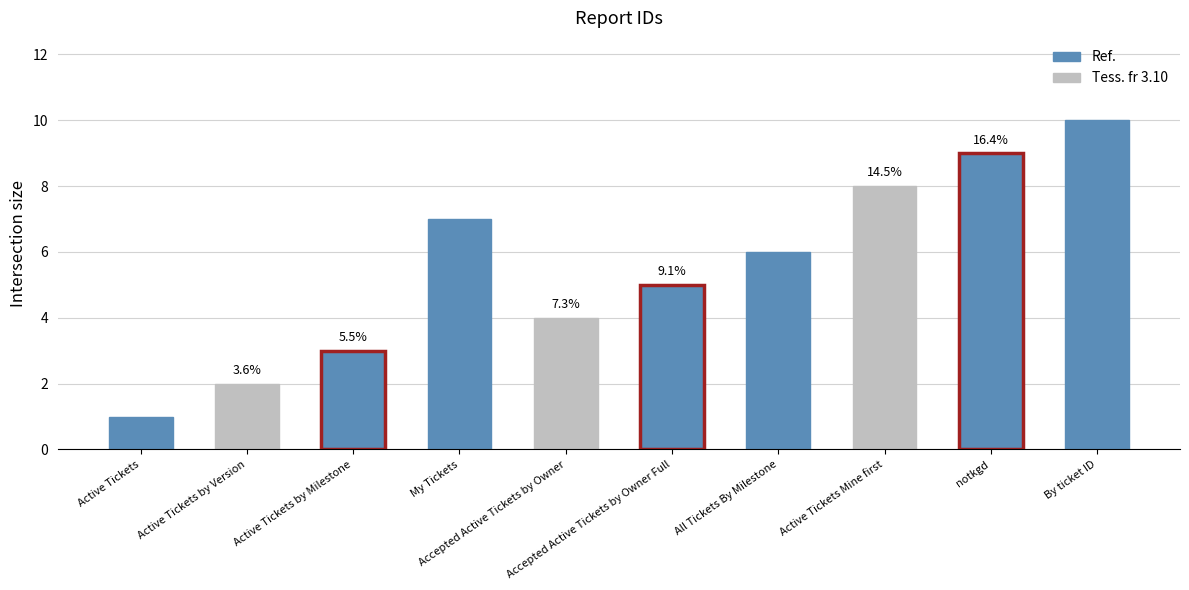

List the labels in order of value, largest first.

By ticket ID, notkgd, Active Tickets Mine first, My Tickets, All Tickets By Milestone, Accepted Active Tickets by Owner Full, Accepted Active Tickets by Owner, Active Tickets by Milestone, Active Tickets by Version, Active Tickets